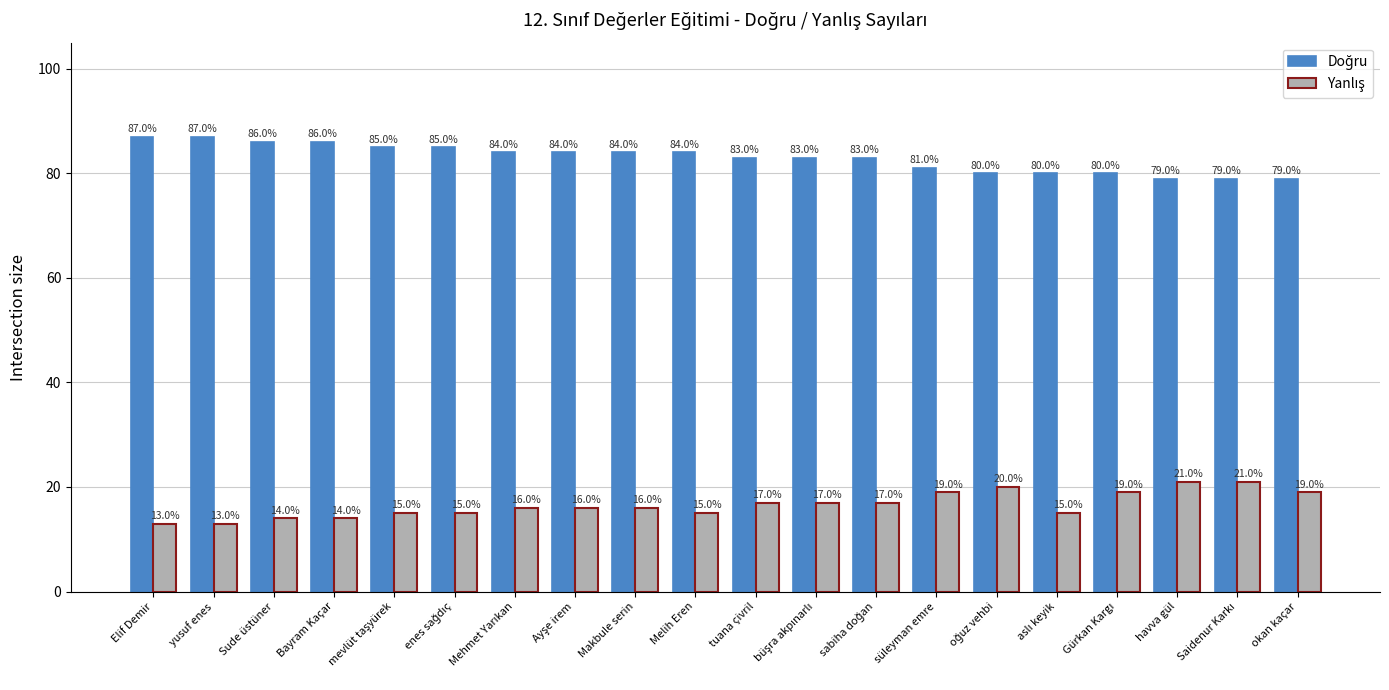

What position from the left is yusuf enes?

2